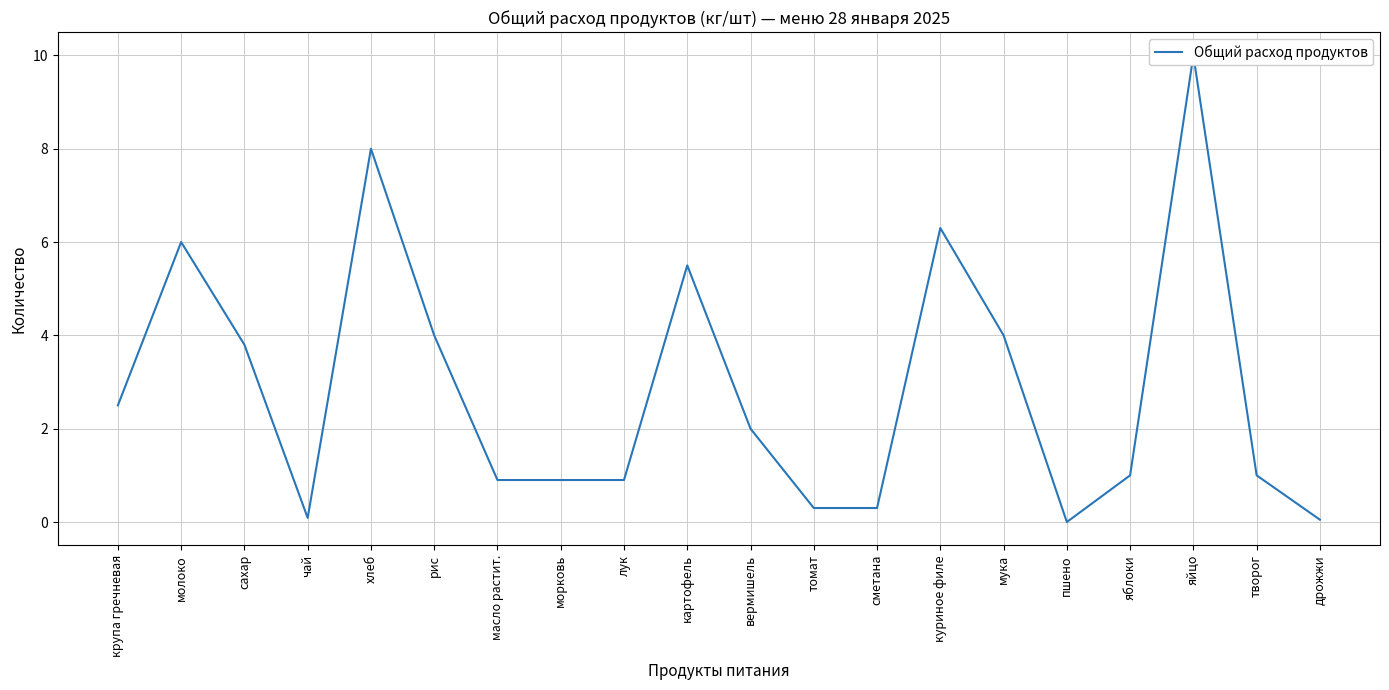

Rank the categories by value from highest to lowest.

яйцо, хлеб, куриное филе, молоко, картофель, рис, мука, сахар, крупа гречневая, вермишель, яблоки, творог, масло растит., морковь, лук, томат, сметана, чай, дрожжи, пшено